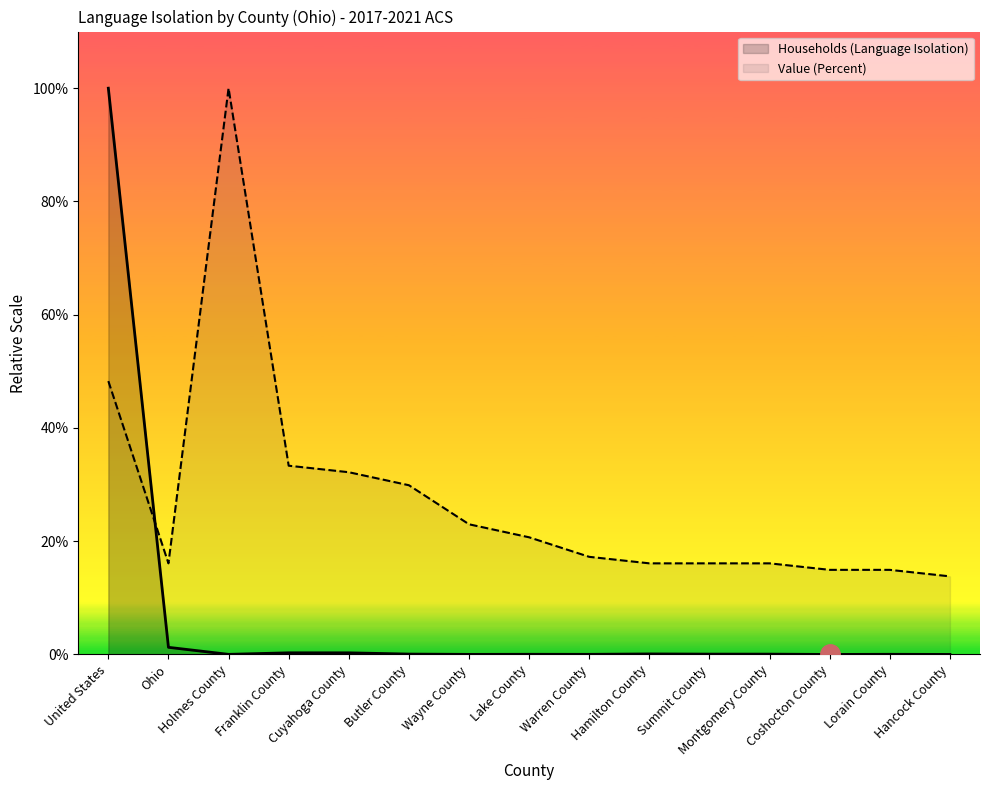

Which series has the largest total across all categories?

Value (Percent)